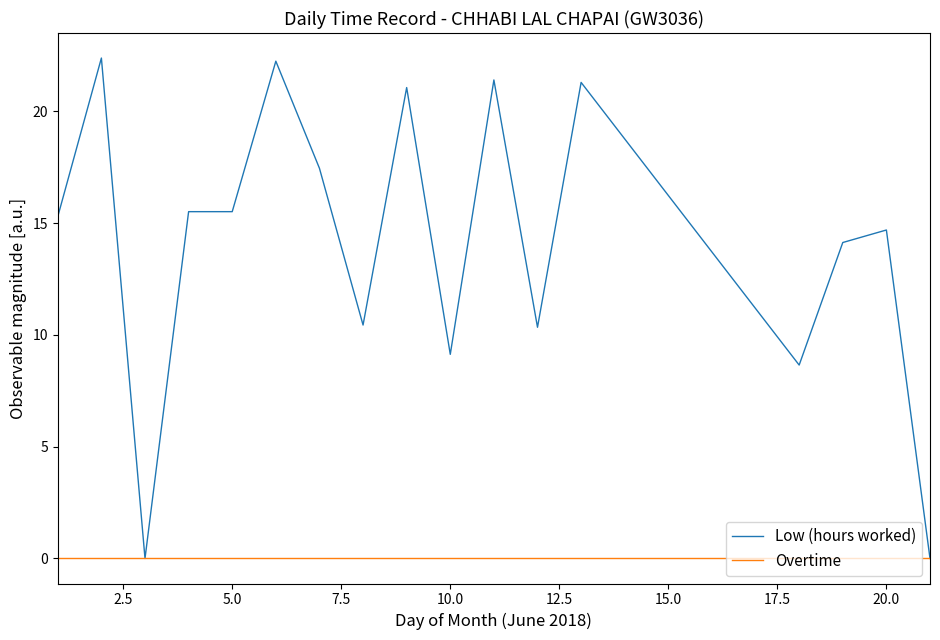

List the series in order of their overall mean, highest first.

Low (hours worked), Overtime